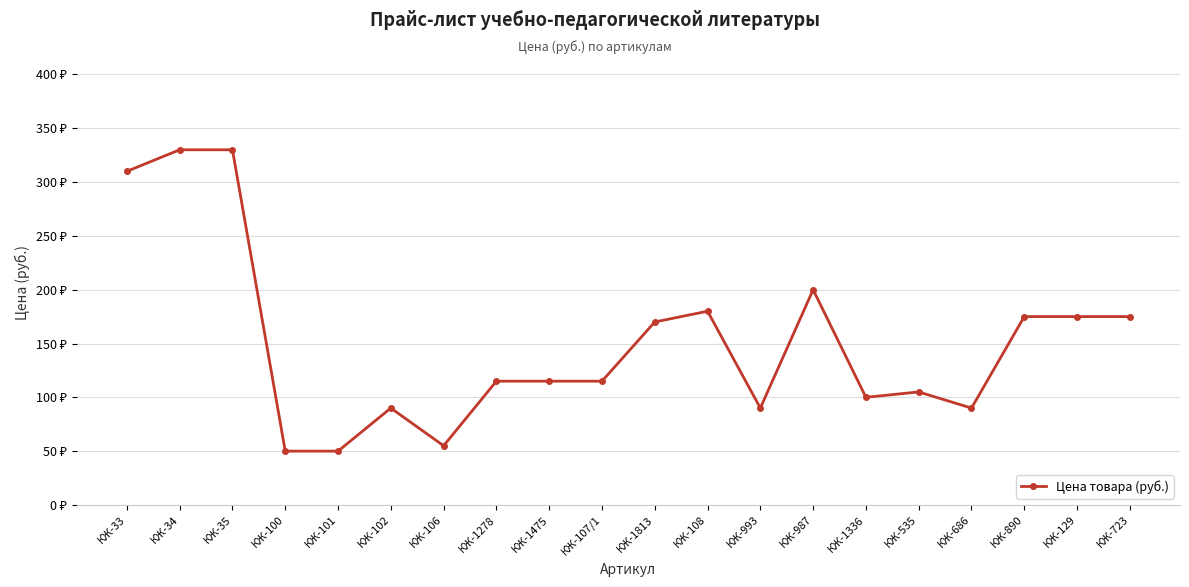

Does the chart have visible grid lines?

Yes